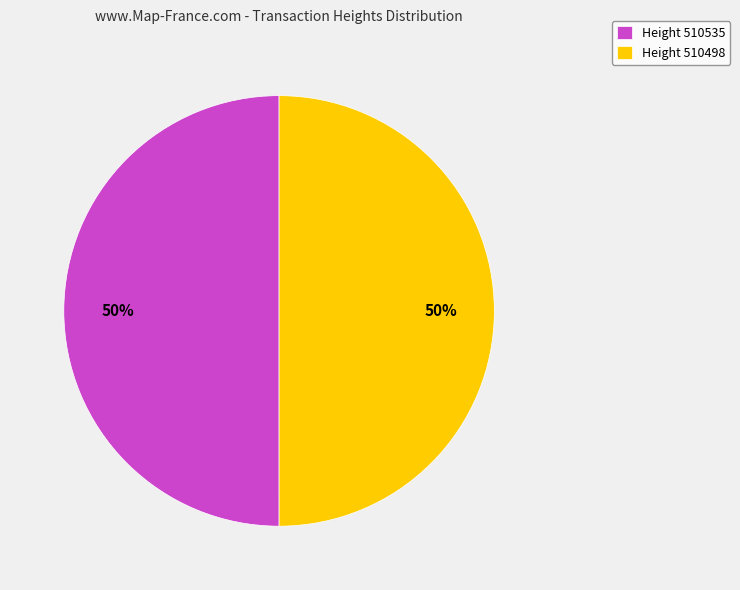

True or false: Height 510498 accounts for 50% of the total.

True